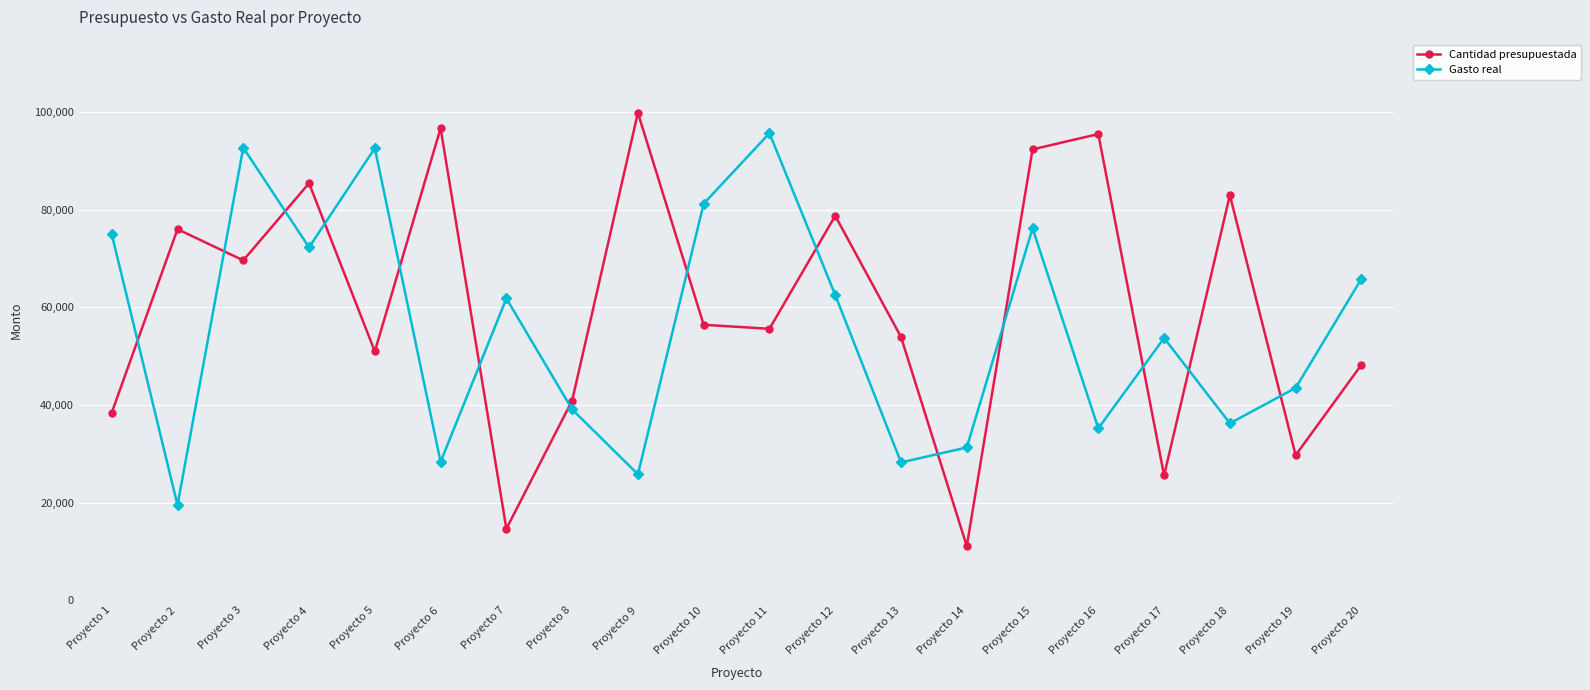

What is the highest value of the Gasto real series?

95637